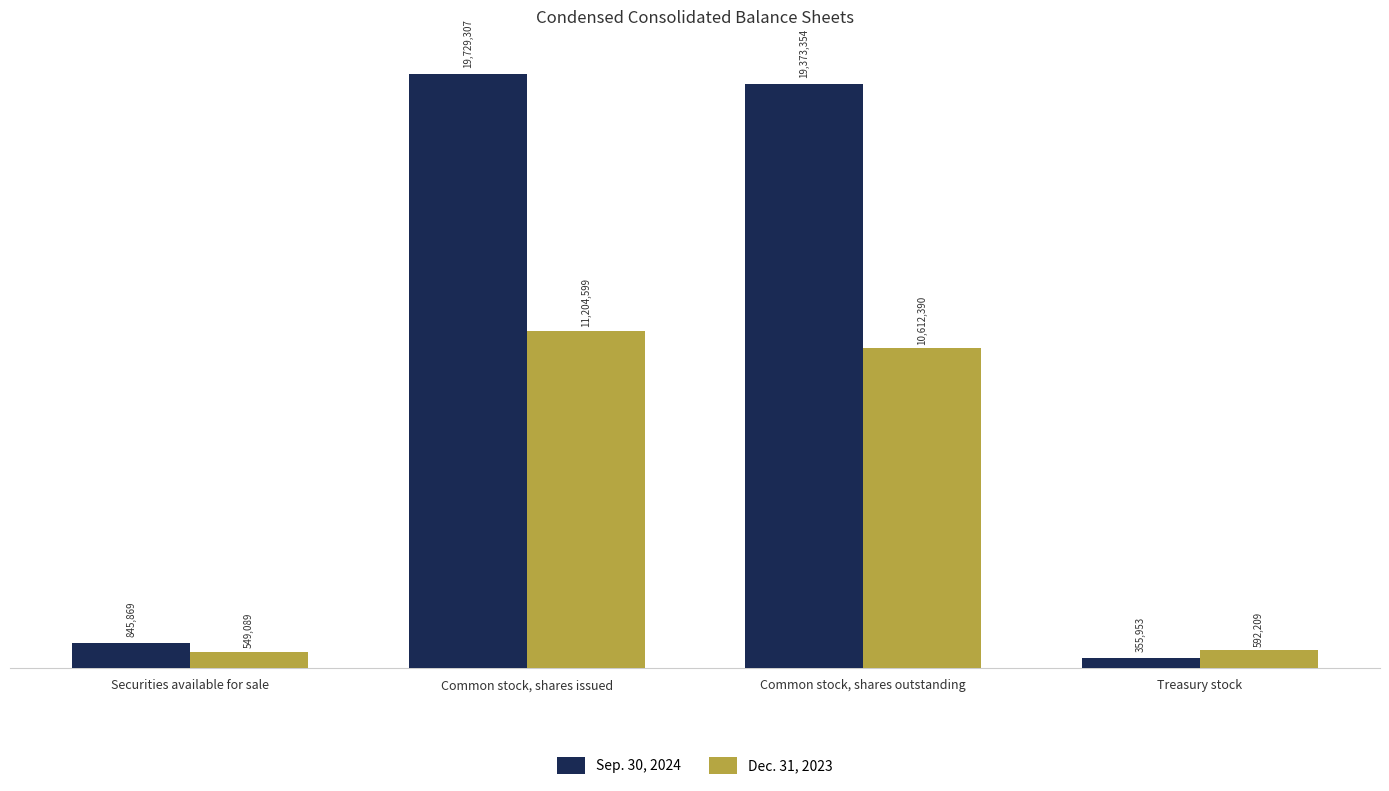

Is the value of Sep. 30, 2024 at Treasury stock greater than the value of Dec. 31, 2023 at Treasury stock?

No